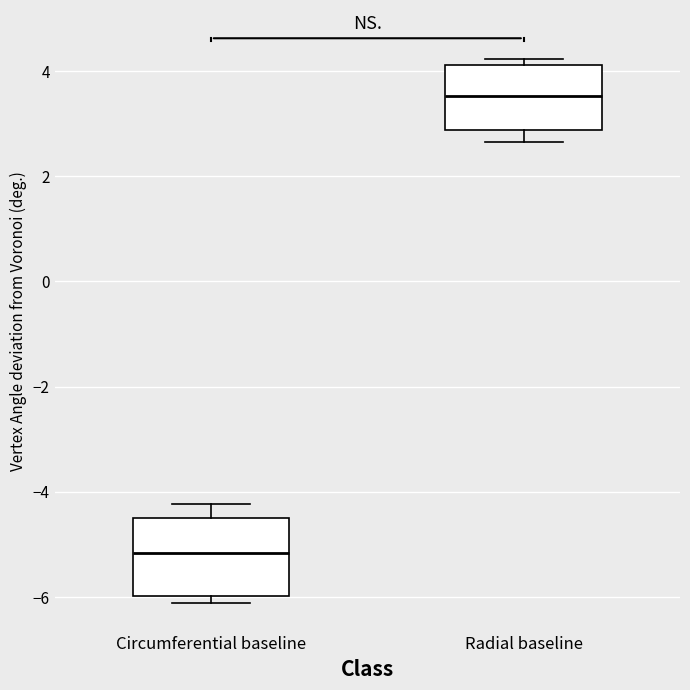

Which box has the highest median line?

Radial baseline